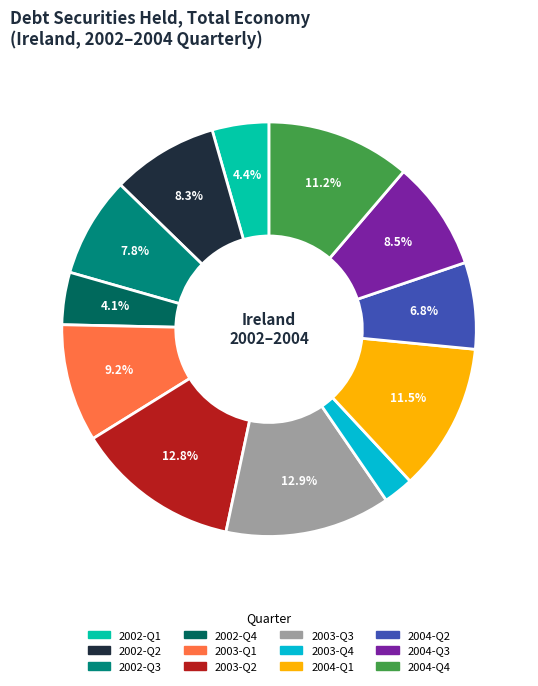

Which has a higher value, 2002-Q4 or 2003-Q2?

2003-Q2